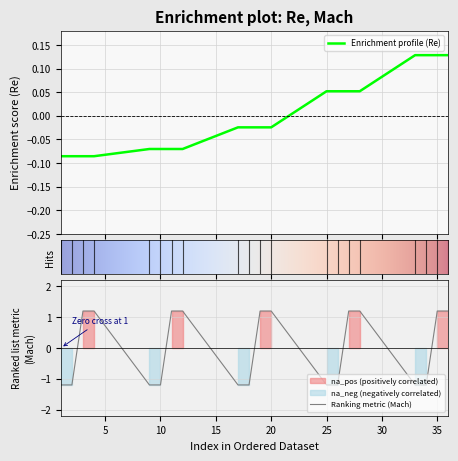

The value of Mach at 2 is -0.4. True or false?

False